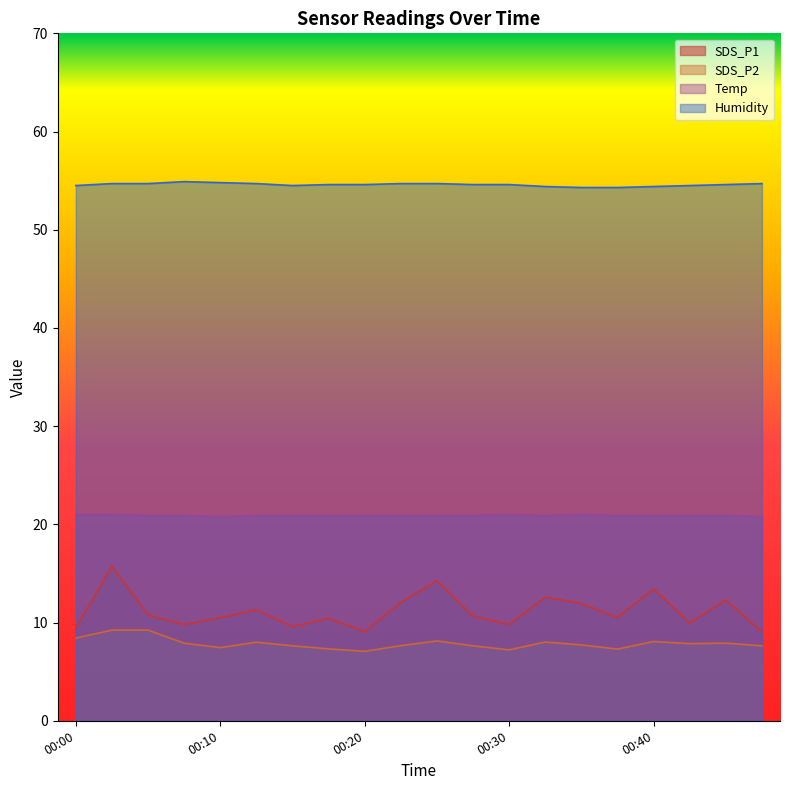

Is it true that Humidity equals 27.9 at 00:17?

False